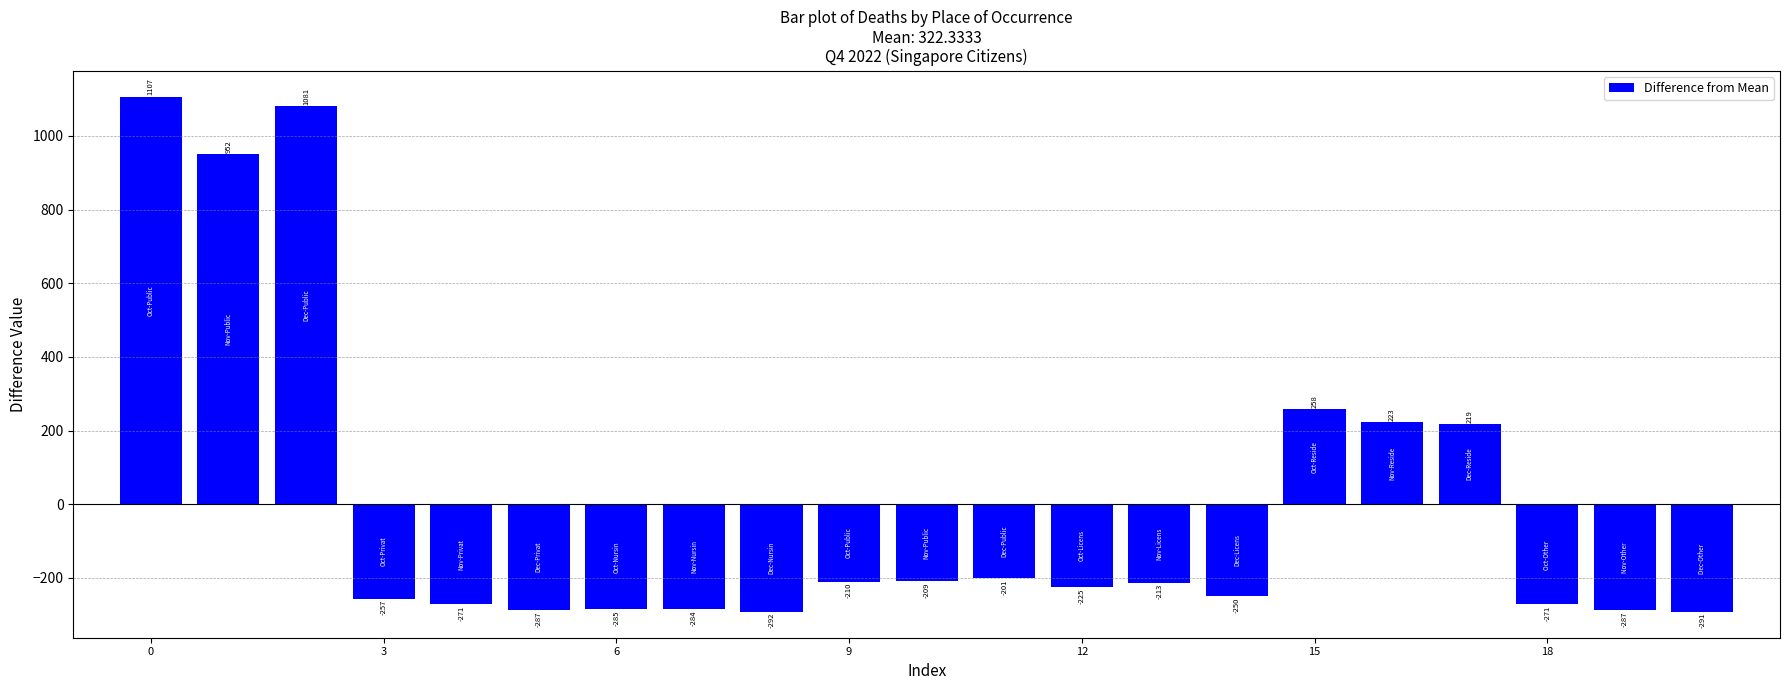

What is the minimum value shown in the chart?

-292.3